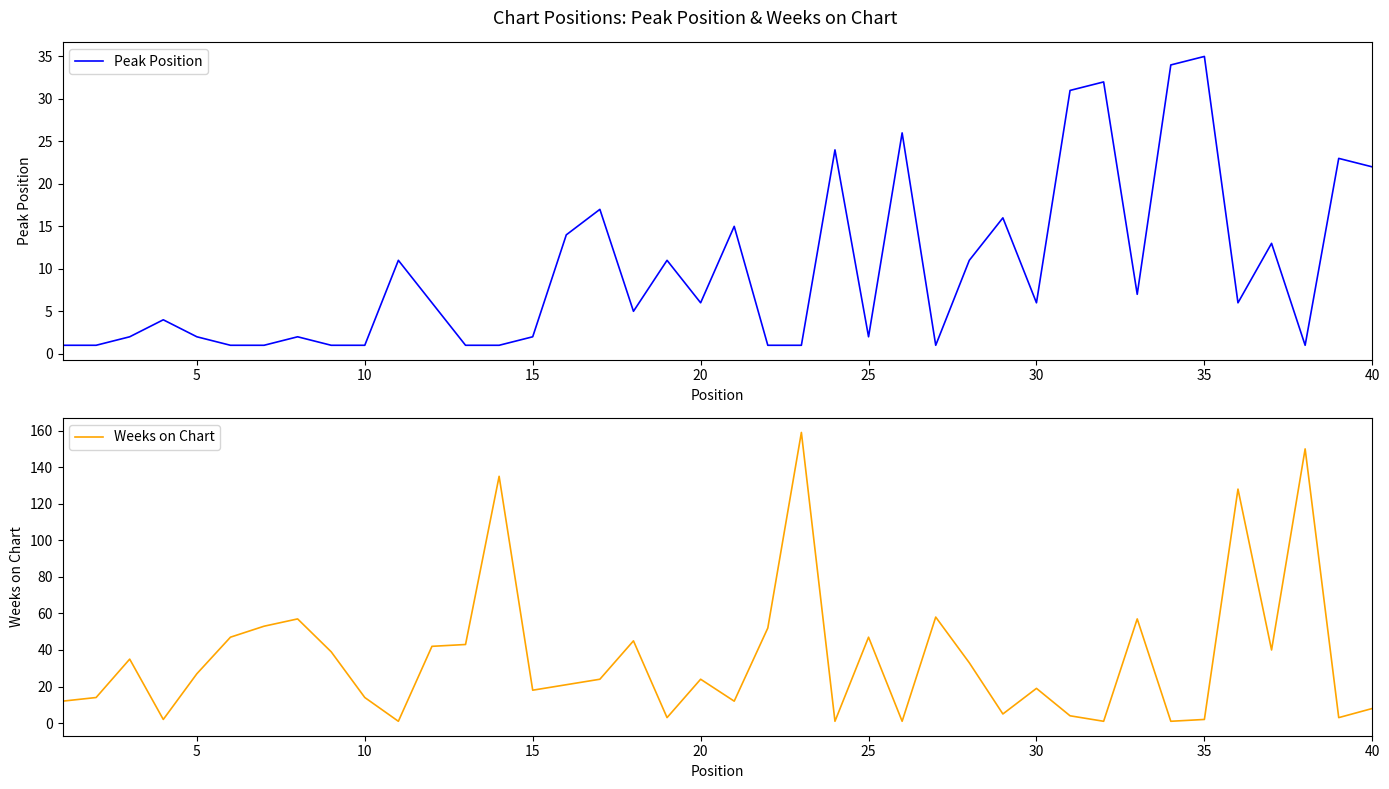

What is the approximate value of Peak Position at 35, to the nearest 5?

35